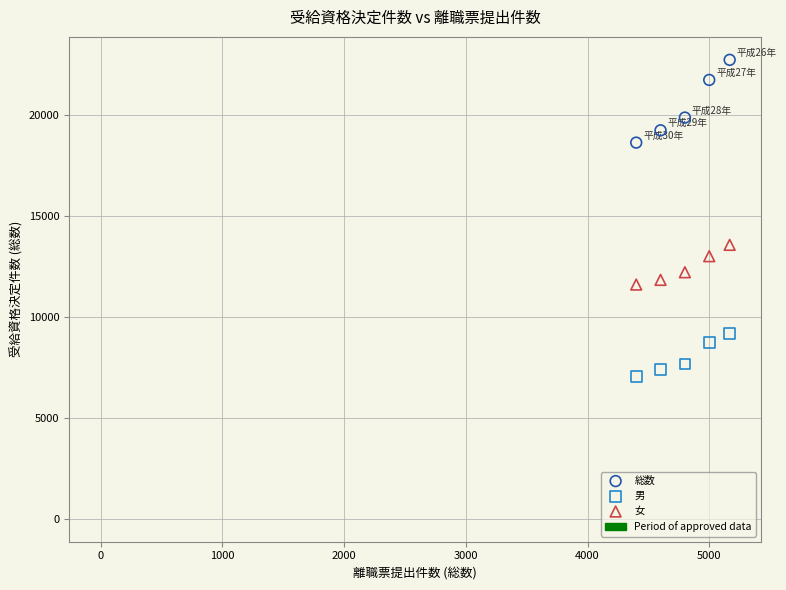

Which series has the widest spread of Y values?

総数